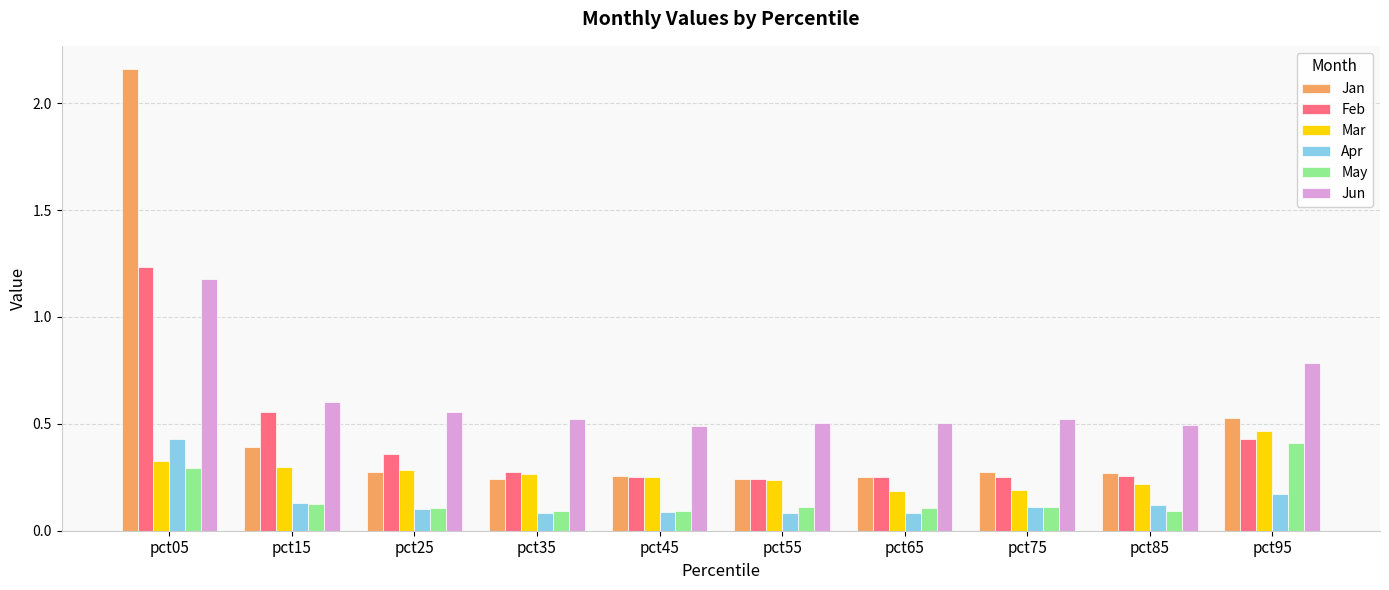

At which category is the sum across all series the highest?

pct05